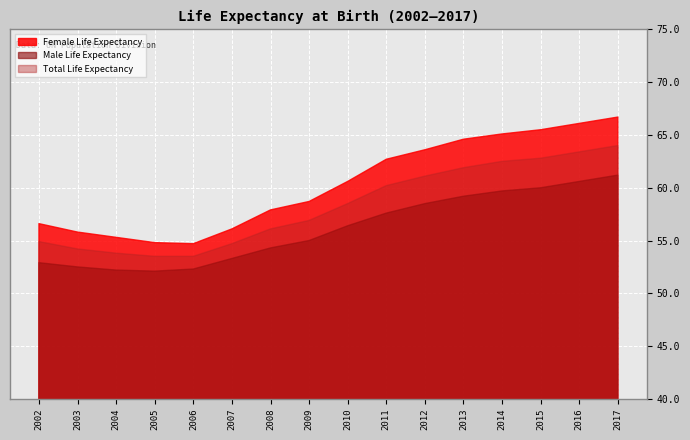

List the series in order of their peak value, lowest first.

Male Life Expectancy, Total Life Expectancy, Female Life Expectancy